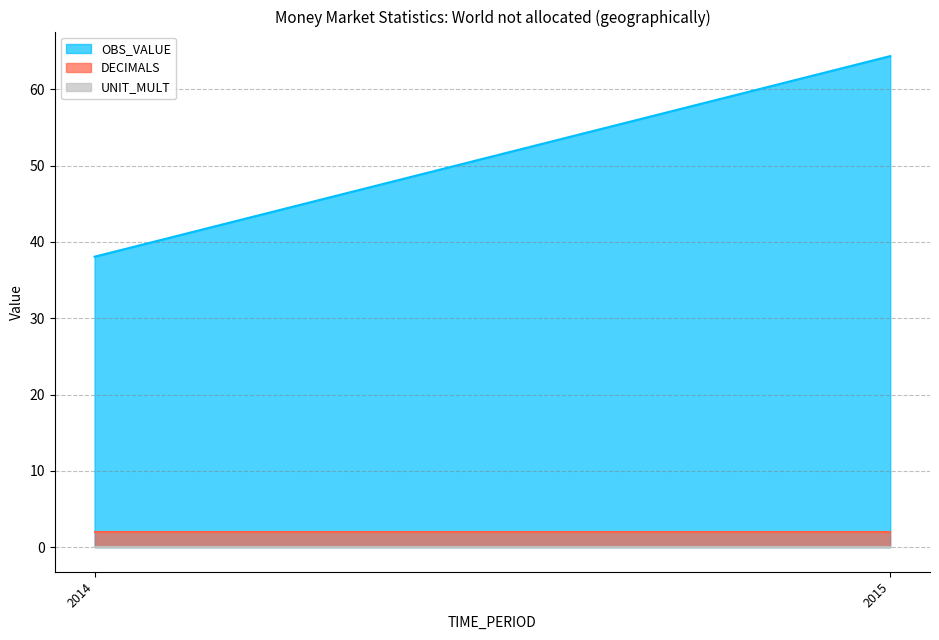

What is the value of the OBS_VALUE point at the 2nd from the left?

64.3